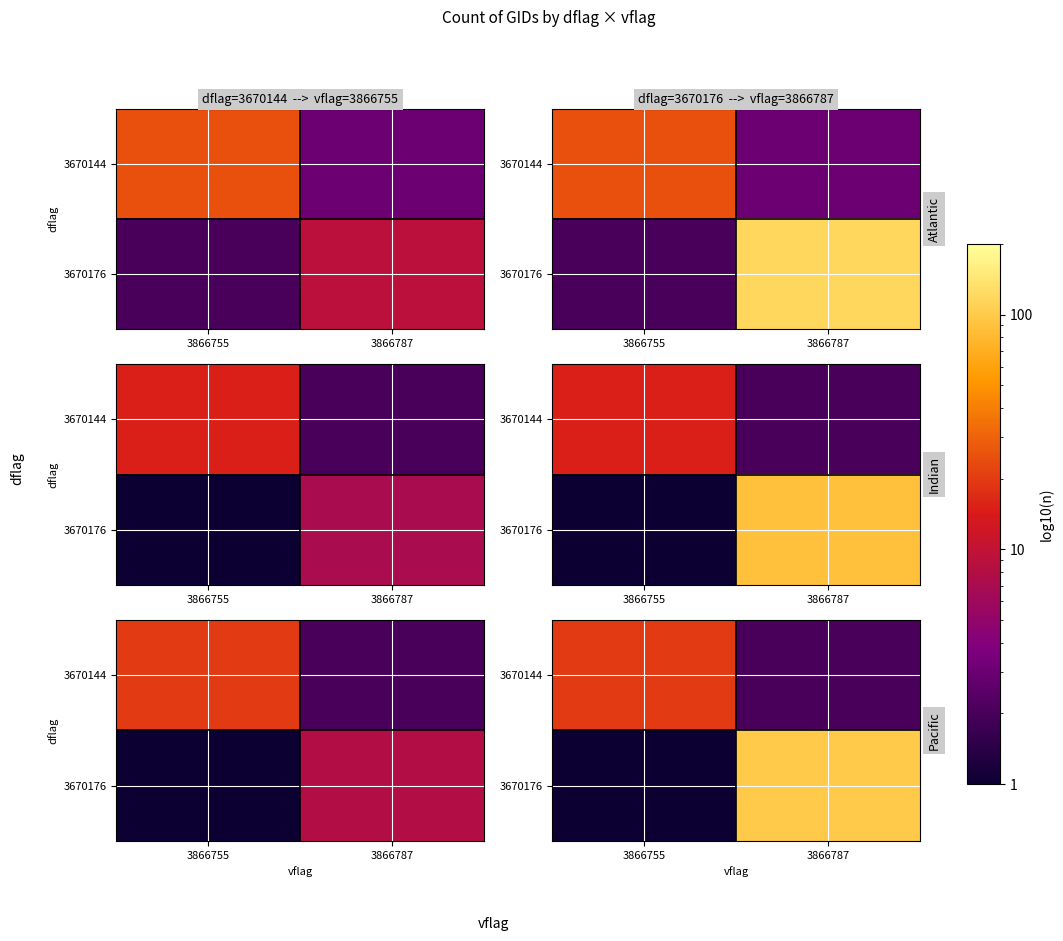

Is it true that 3670144 equals 14 at 3866755?

False